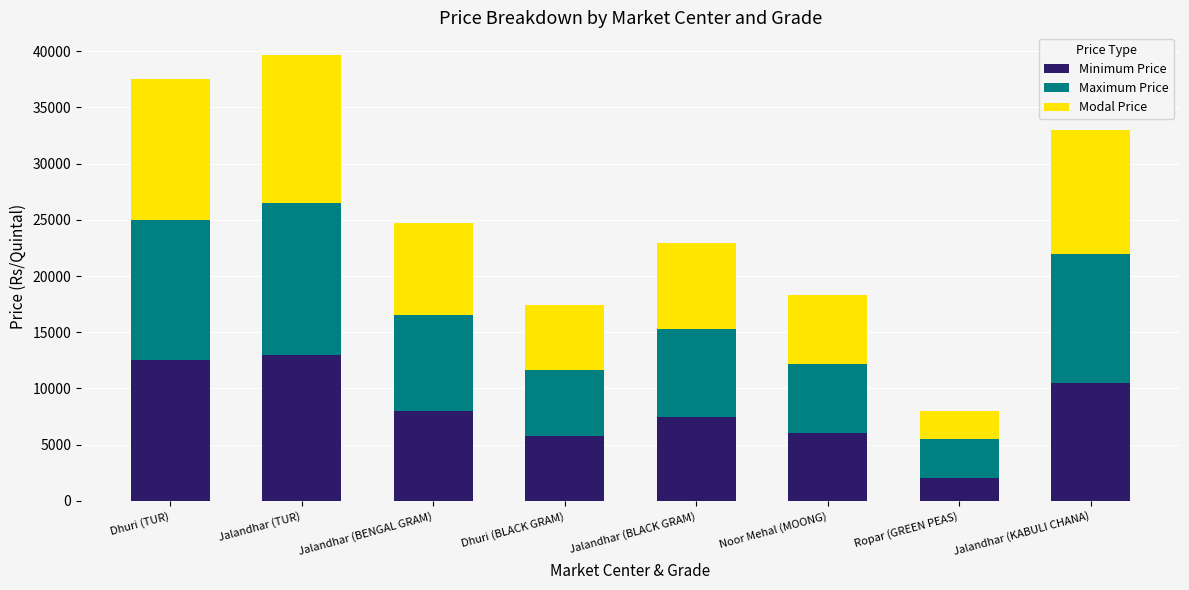

Does the chart contain any negative values?

No